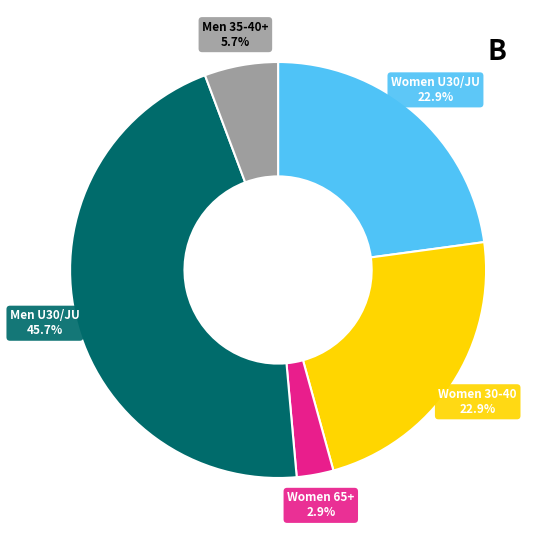

Which category has the biggest portion of the pie?

Men U30/JU